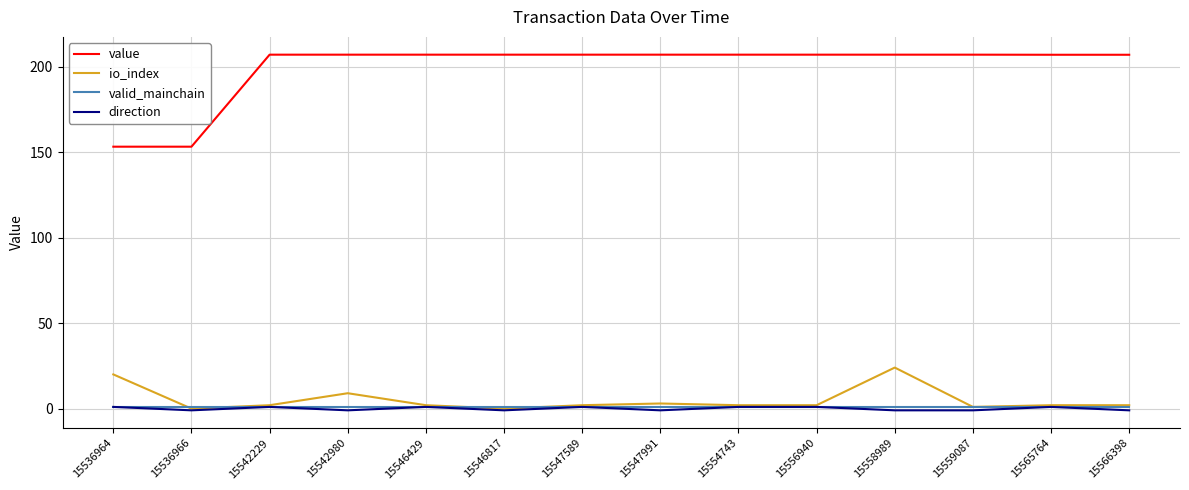

What is the minimum value shown in the chart?

-1.0